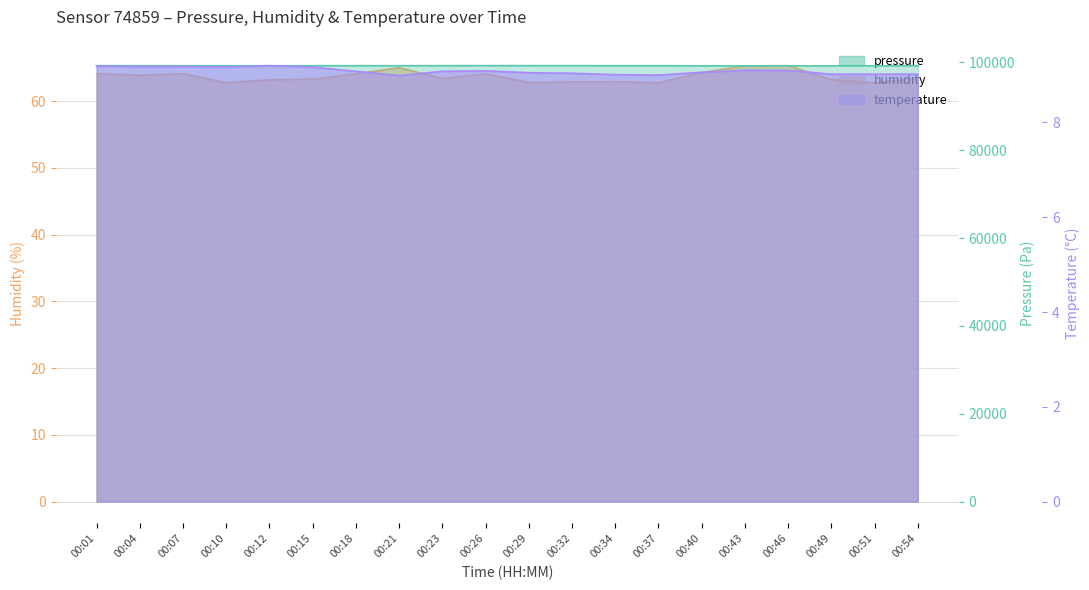

In humidity, how many points are lower than both neighbors (excluding endpoints)?

6